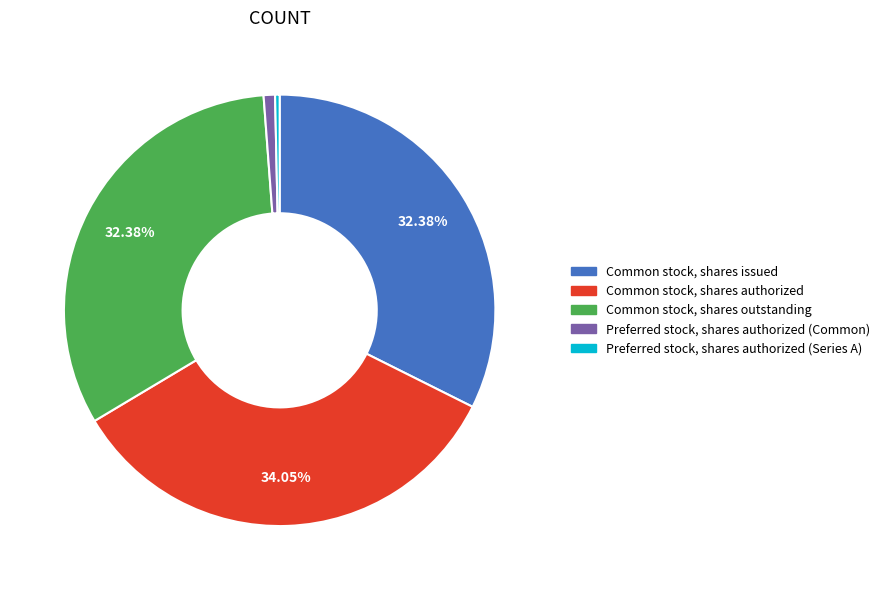

Does any single category account for the majority?

No